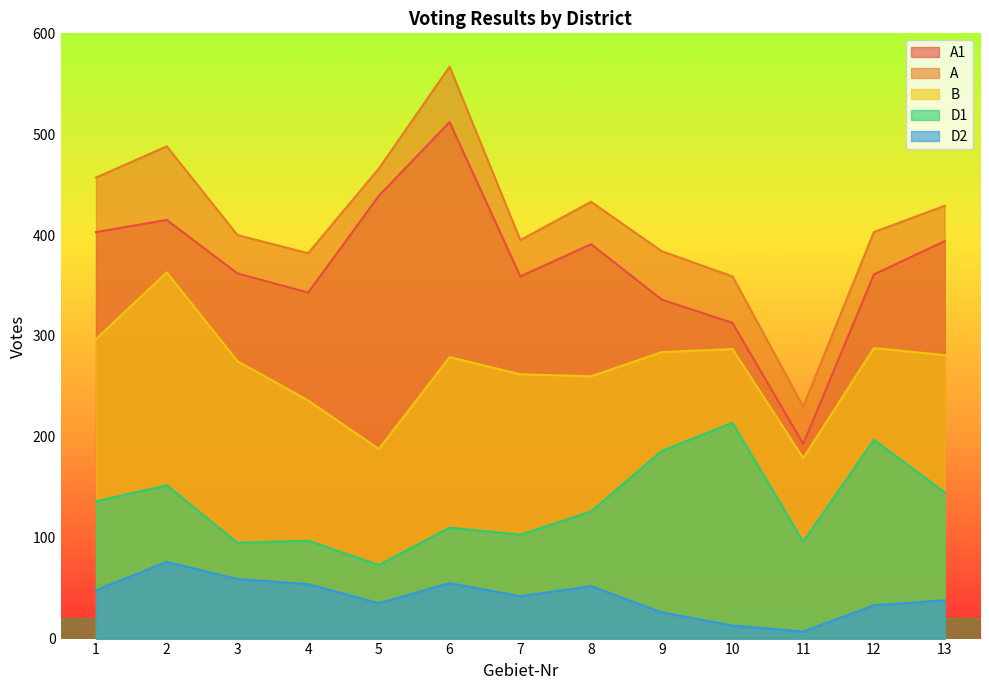

What are all the series names shown in the legend?

A1, A, B, D1, D2